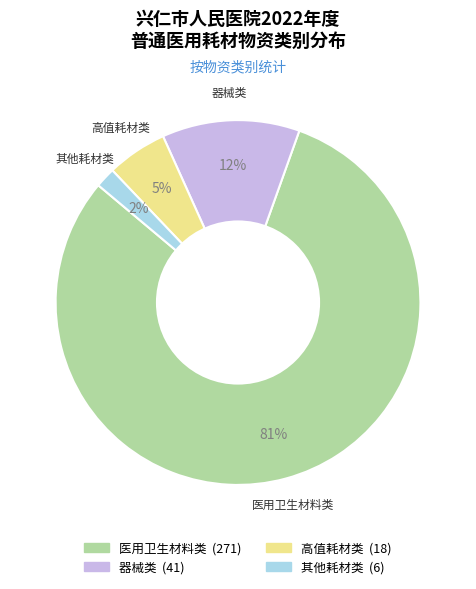

Between 器械类 and 高值耗材类, which is larger?

器械类